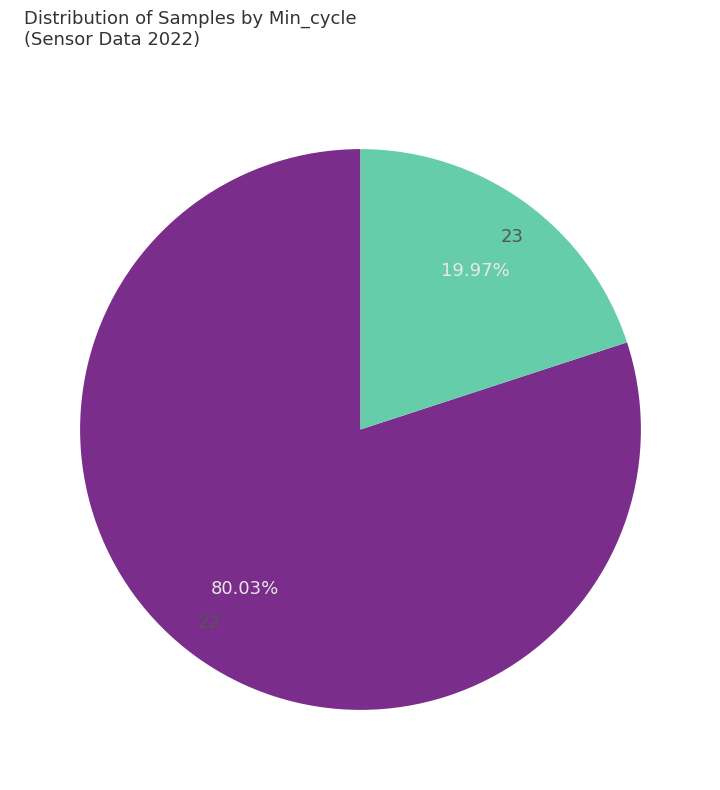

Combined, do 23 and 22 account for over 50%?

Yes